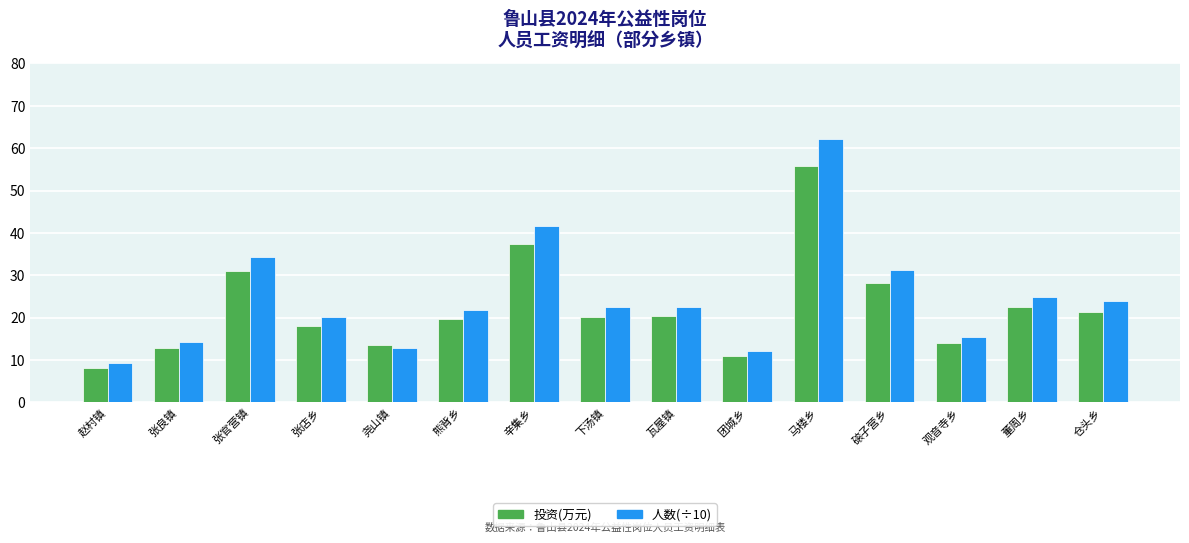

How many categories are shown in the chart?

15